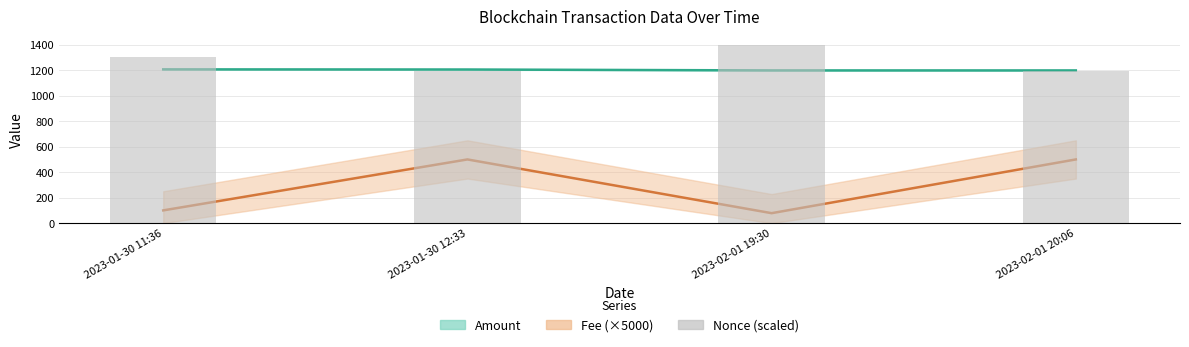

Is it true that the value at 2023-01-30 11:36 is 2217.5?

False